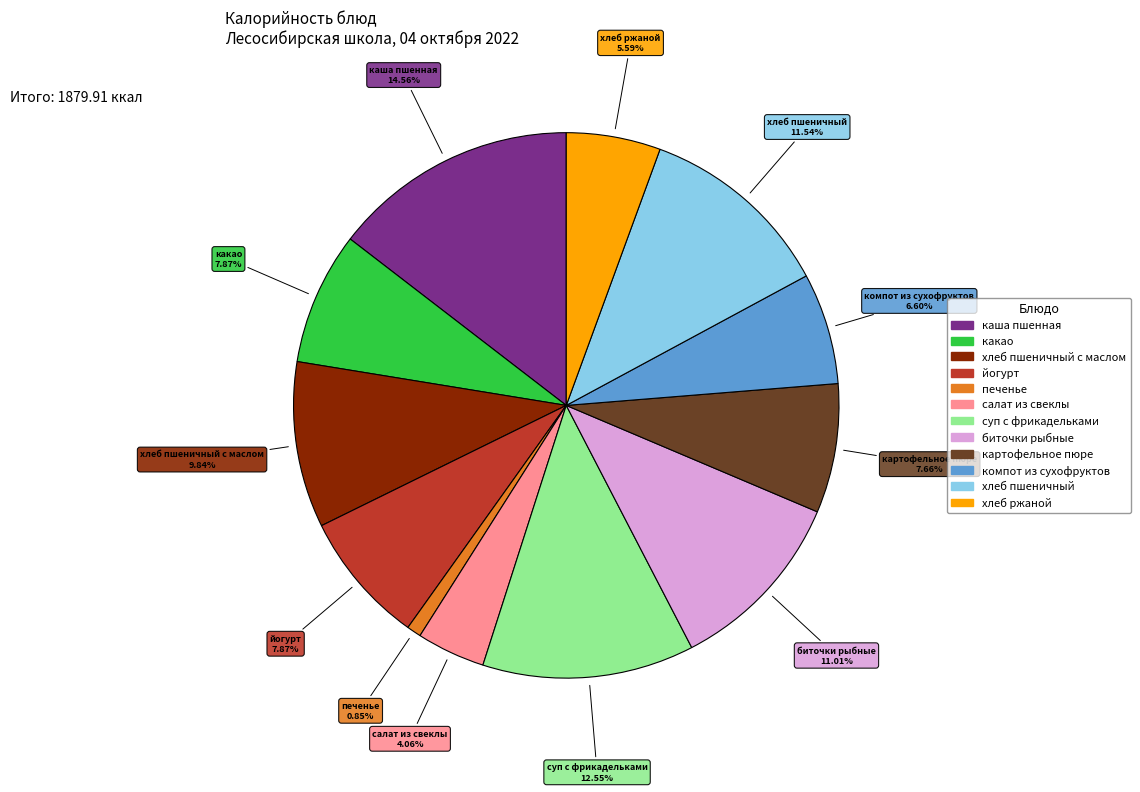

Is there any slice that represents more than half of the pie?

No